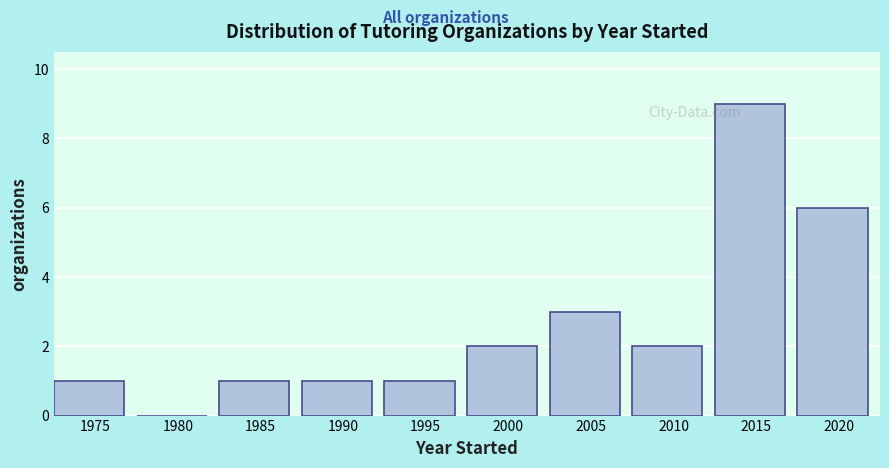

Reading left to right, transcribe all the data shown in this chart.

1975=1	1980=0	1985=1	1990=1	1995=1	2000=2	2005=3	2010=2	2015=9	2020=6